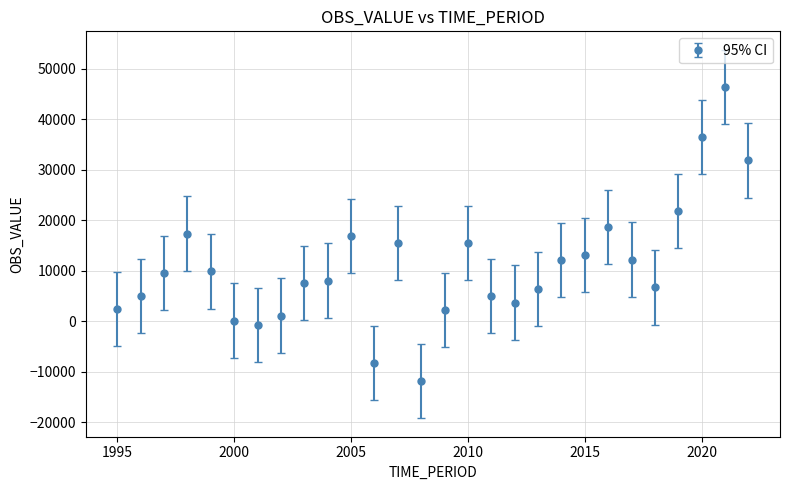

What is the sum of all values?

303983.0